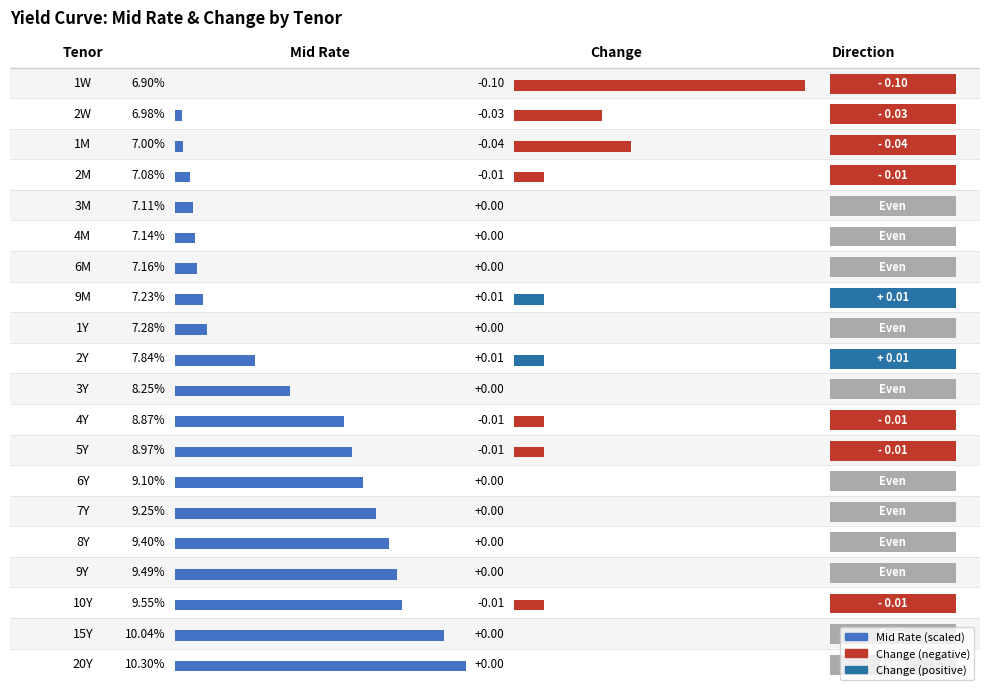

Reading right to left, what are all the values shown in this chart?

Mid Rate: 20Y=10.3	15Y=10.0	10Y=9.6	9Y=9.5	8Y=9.4	7Y=9.2	6Y=9.1	5Y=9.0	4Y=8.9	3Y=8.2	2Y=7.8	1Y=7.3	9M=7.2	6M=7.2	4M=7.1	3M=7.1	2M=7.1	1M=7.0	2W=7.0	1W=6.9
Change: 20Y=0.0	15Y=0.0	10Y=-0.0	9Y=0.0	8Y=0.0	7Y=0.0	6Y=0.0	5Y=-0.0	4Y=-0.0	3Y=0.0	2Y=0.0	1Y=0.0	9M=0.0	6M=0.0	4M=0.0	3M=0.0	2M=-0.0	1M=-0.0	2W=-0.0	1W=-0.1